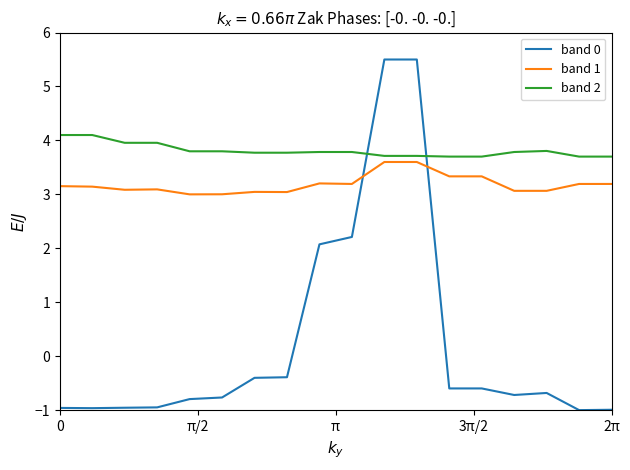

Which series has the largest total across all categories?

band 2